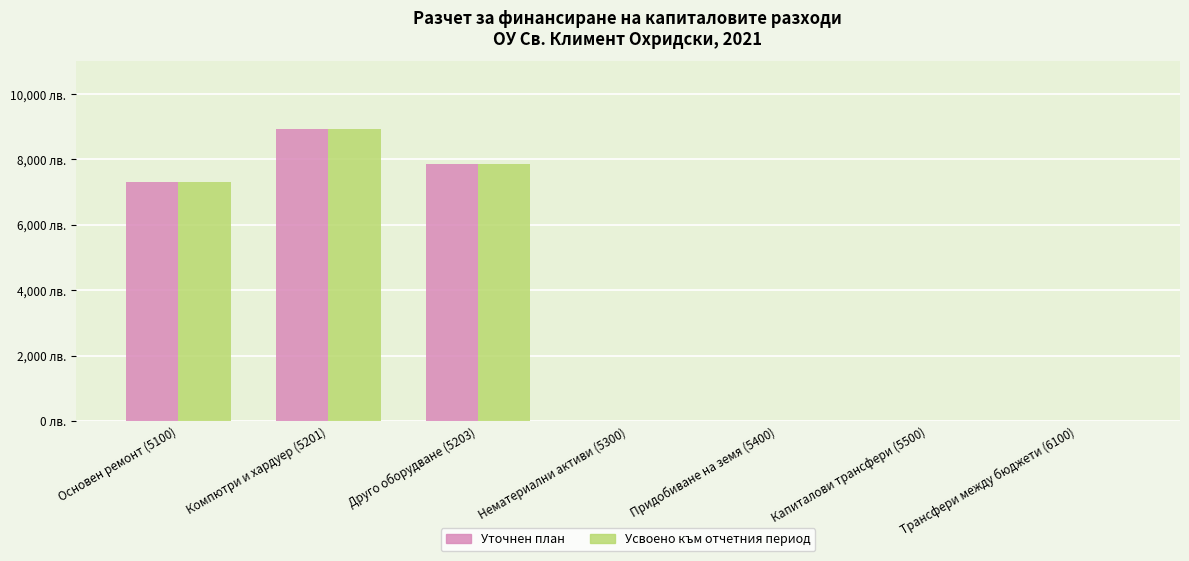

Which label corresponds to the largest value in the chart?

Компютри и хардуер (5201)